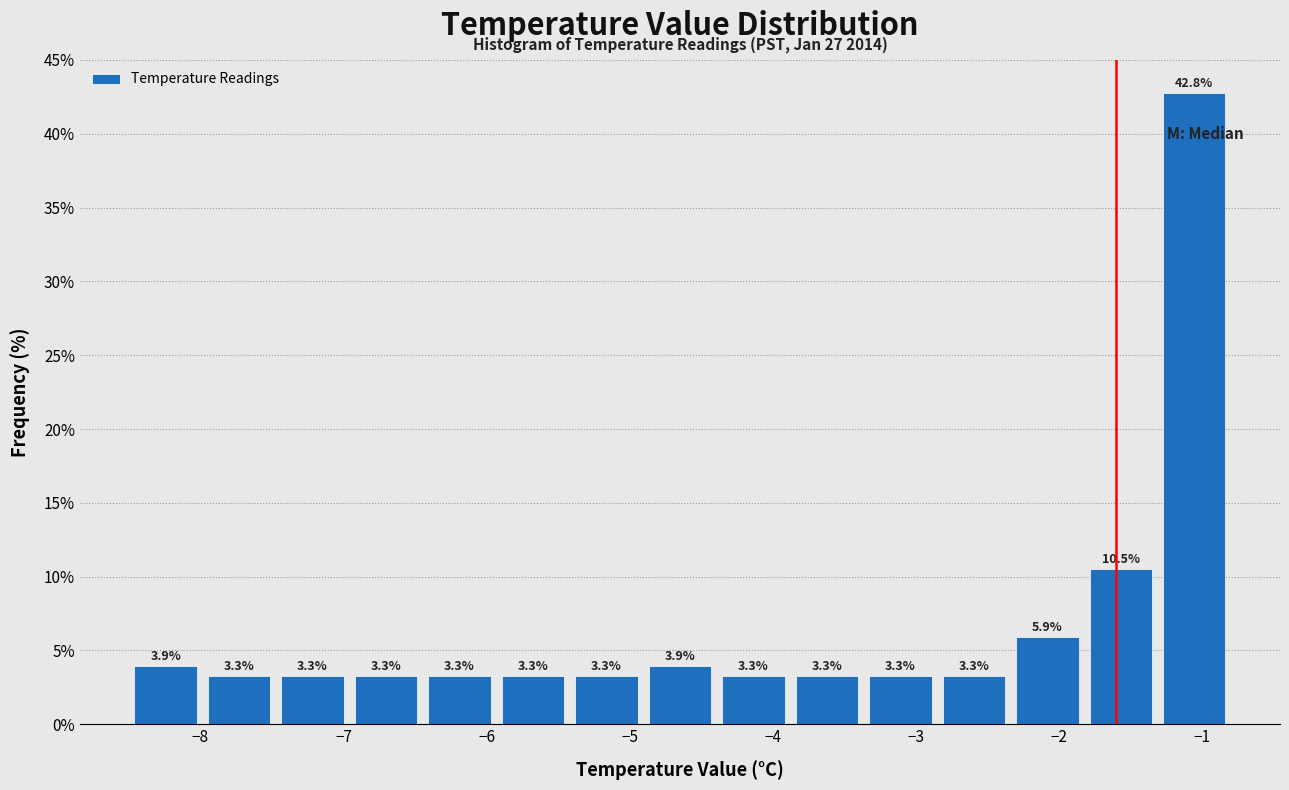

Over which range of the x-axis is the bar tallest?

-1.3 to -0.8